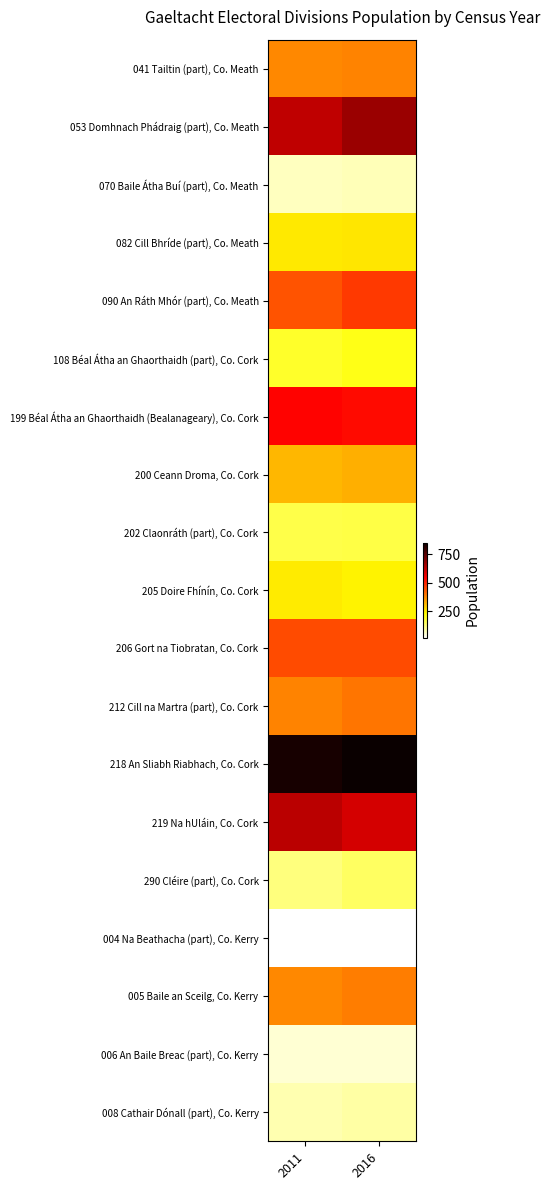

Reading left to right, extract all data points from this chart.

041 Tailtin (part), Co. Meath: 2011=377	2016=382
053 Domhnach Phádraig (part), Co. Meath: 2011=625	2016=669
070 Baile Átha Buí (part), Co. Meath: 2011=71	2016=75
082 Cill Bhríde (part), Co. Meath: 2011=255	2016=258
090 An Ráth Mhór (part), Co. Meath: 2011=443	2016=473
108 Béal Átha an Ghaorthaidh (part), Co. Cork: 2011=194	2016=209
199 Béal Átha an Ghaorthaidh (Bealanageary), Co. Cork: 2011=544	2016=534
200 Ceann Droma, Co. Cork: 2011=317	2016=329
202 Claonráth (part), Co. Cork: 2011=168	2016=172
205 Doire Fhínín, Co. Cork: 2011=251	2016=243
206 Gort na Tiobratan, Co. Cork: 2011=450	2016=451
212 Cill na Martra (part), Co. Cork: 2011=382	2016=399
218 An Sliabh Riabhach, Co. Cork: 2011=833	2016=851
219 Na hUláin, Co. Cork: 2011=632	2016=597
290 Cléire (part), Co. Cork: 2011=124	2016=147
004 Na Beathacha (part), Co. Kerry: 2011=16	2016=18
005 Baile an Sceilg, Co. Kerry: 2011=375	2016=390
006 An Baile Breac (part), Co. Kerry: 2011=52	2016=54
008 Cathair Dónall (part), Co. Kerry: 2011=84	2016=94